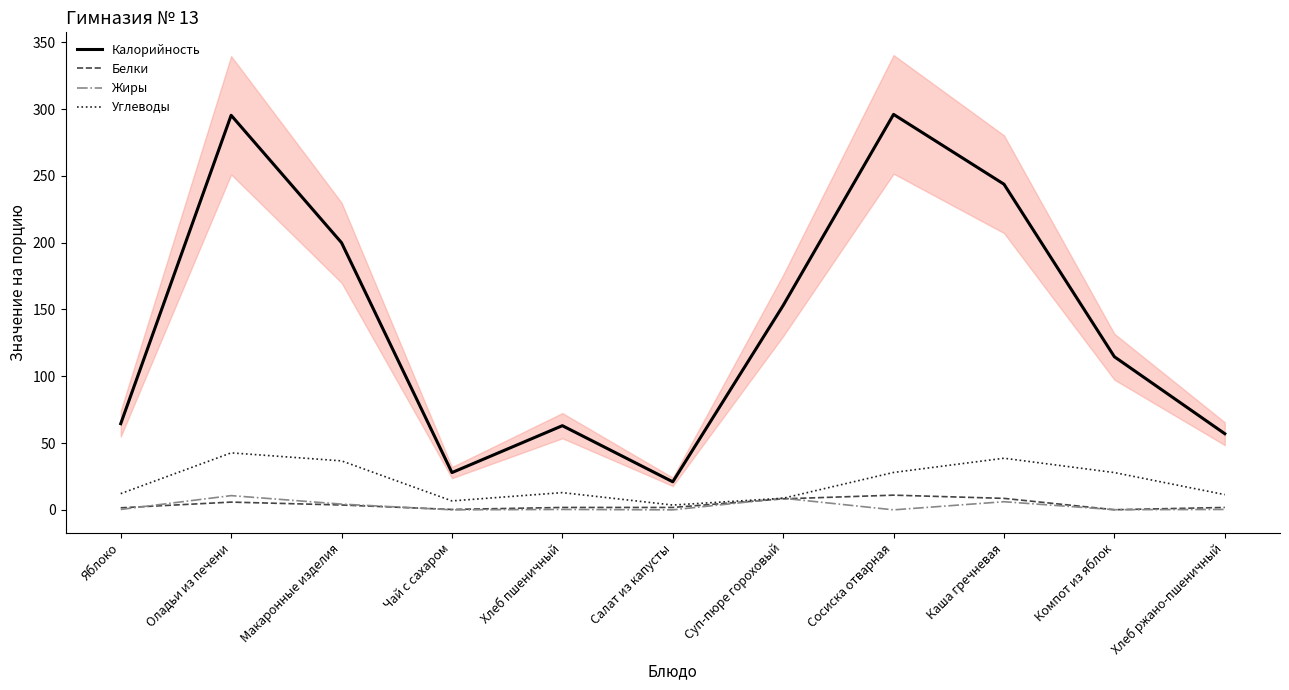

True or false: Углеводы has a value of 42.7 at Оладьи из печени.

True